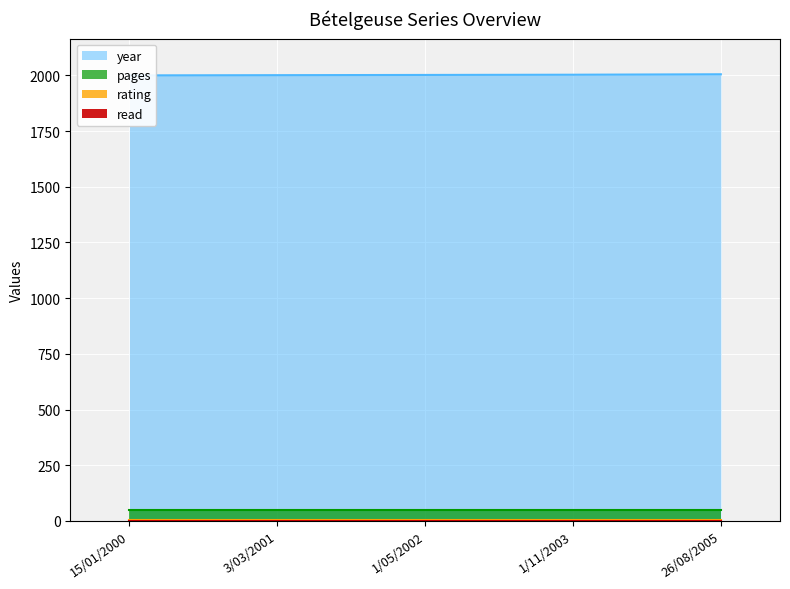

True or false: rating and pages cross at least once.

False